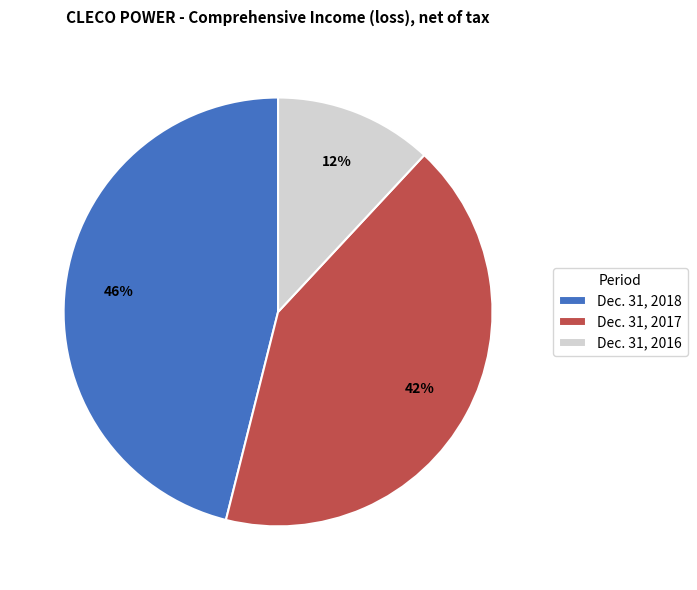

Count the number of slices in the pie.

3